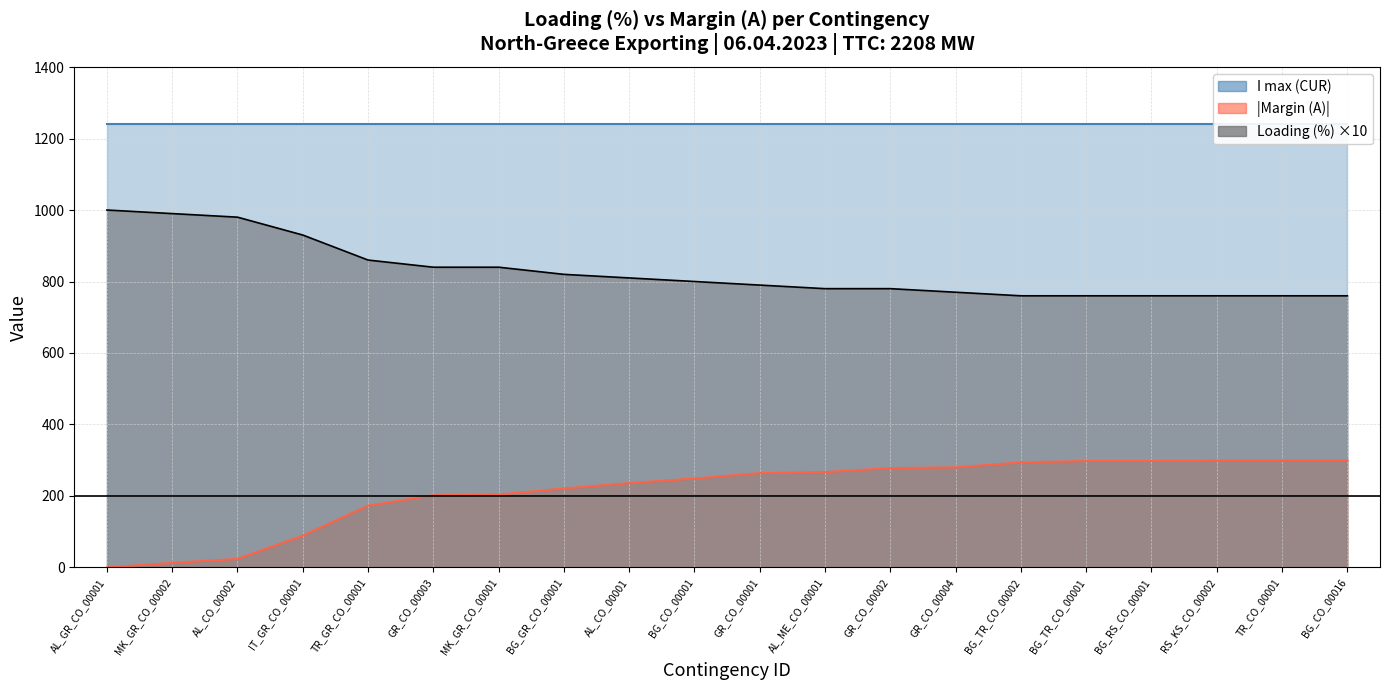

What is the label of the 11th point from the left?

GR_CO_00001